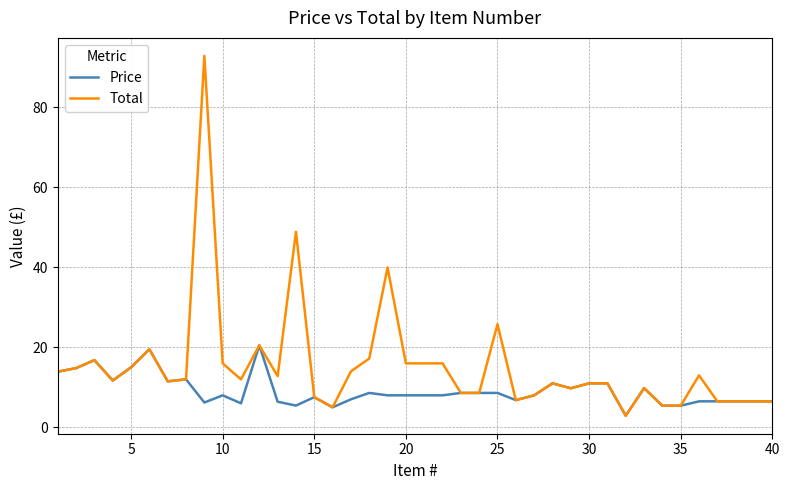

Which series has the largest range (max minus min)?

Total